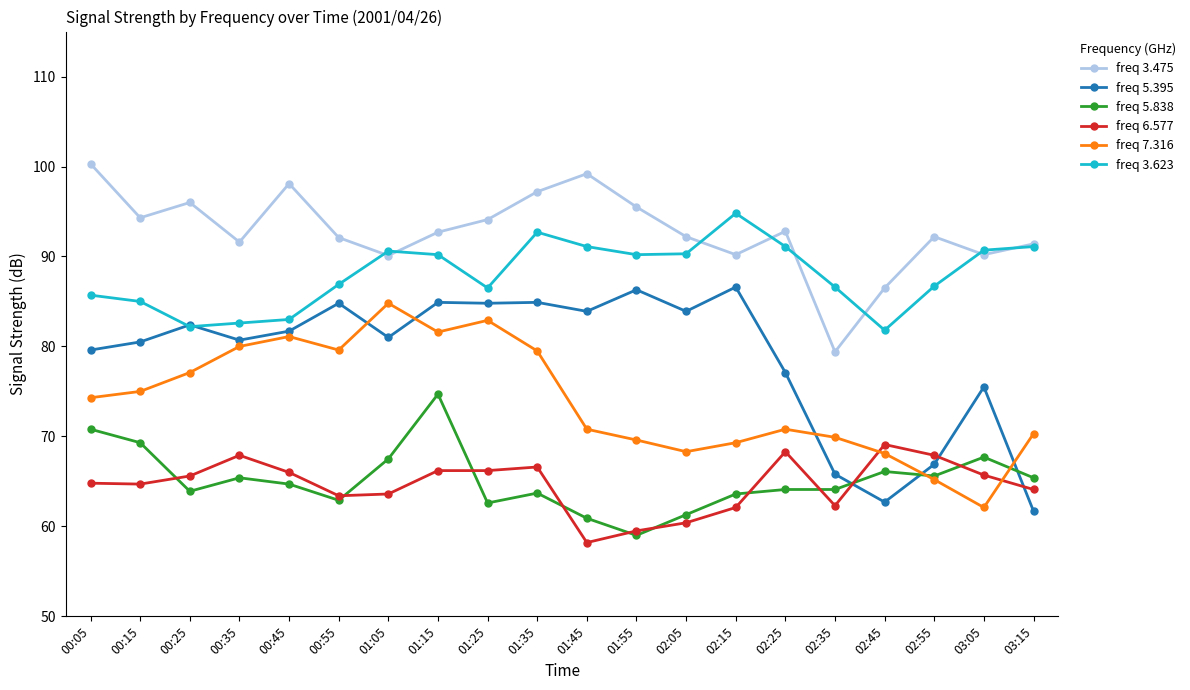

What is the difference between the second highest and second lowest values in the freq 6.577 series?

8.8